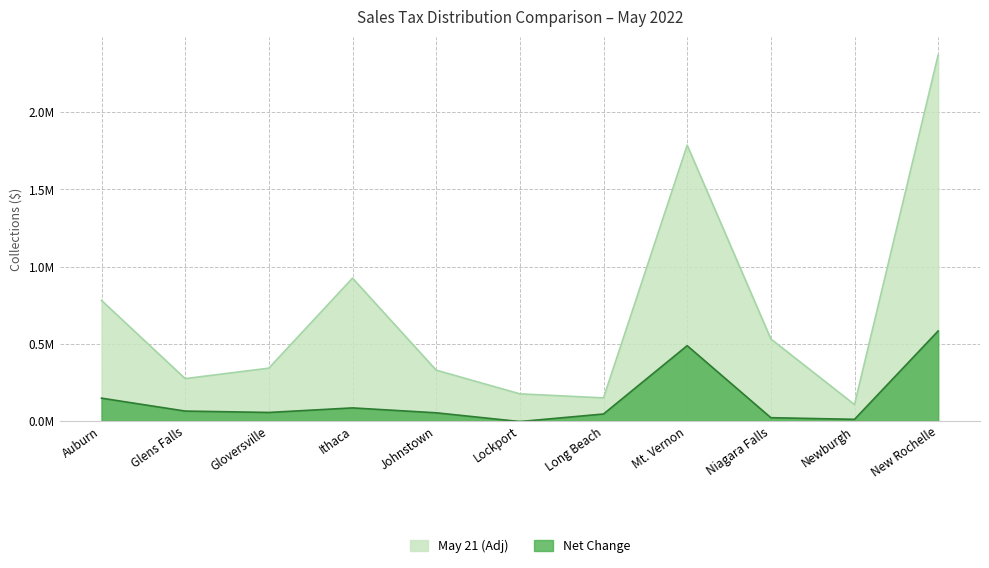

What is the difference between the maximum and minimum values in the Net Change series?

0.6